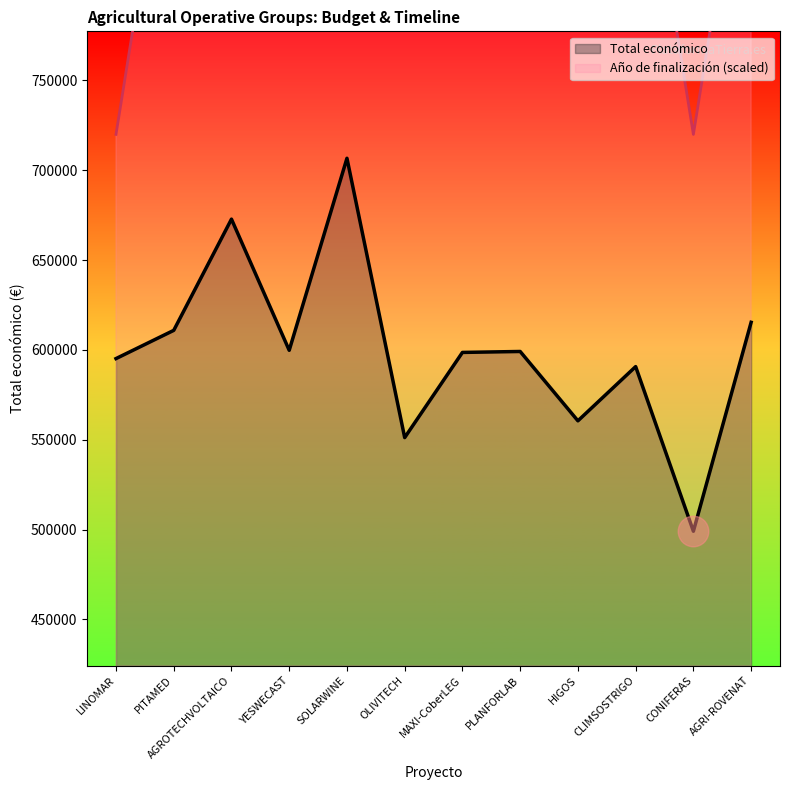

Is the value of Año de finalización at SOLARWINE greater than the value of Total económico at AGROTECHVOLTAICO?

Yes